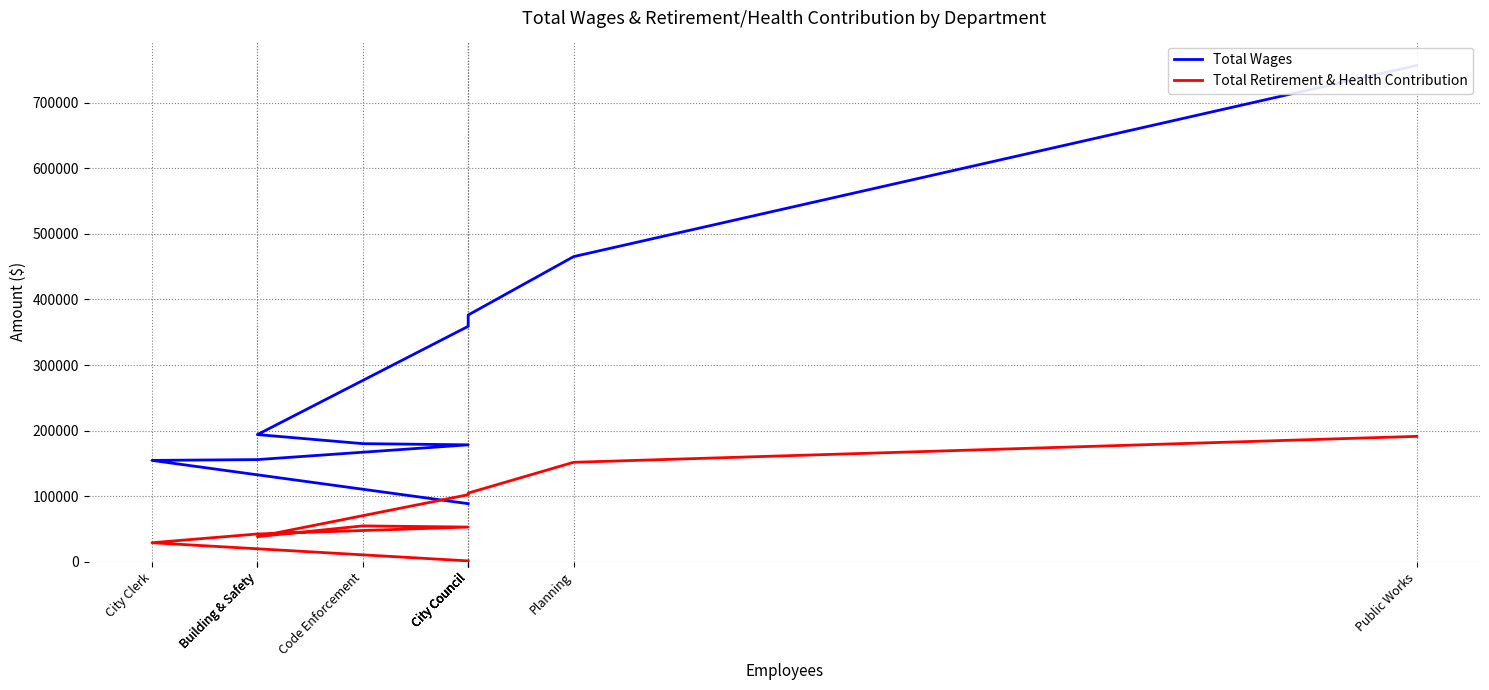

How many lines are shown in the chart?

2